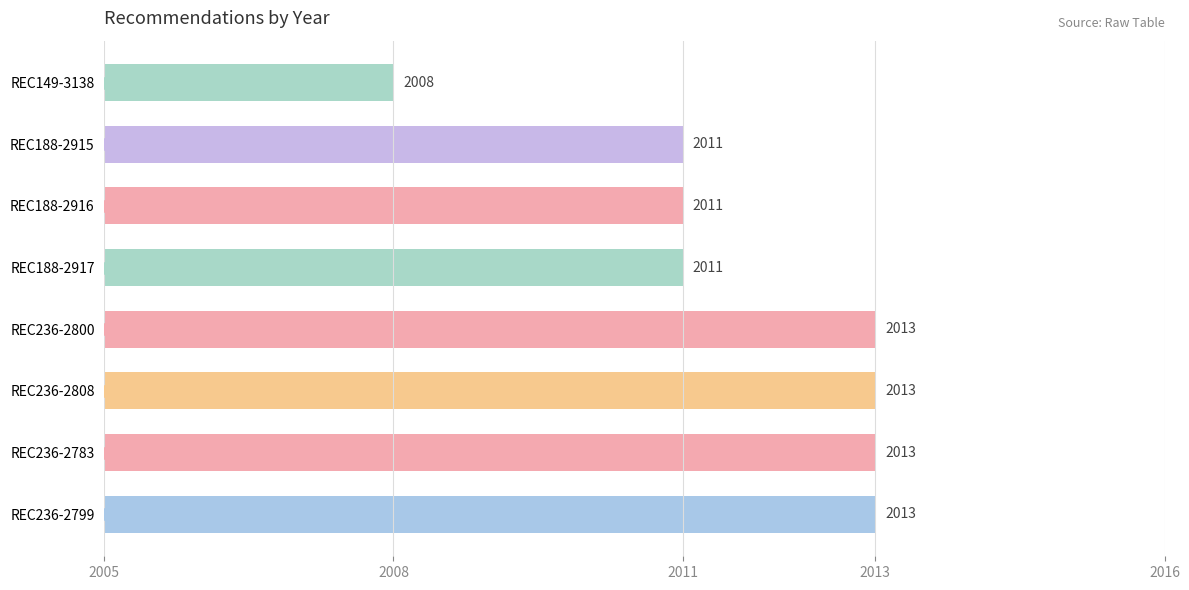

True or false: the data shows 2 at REC188-2917.

False